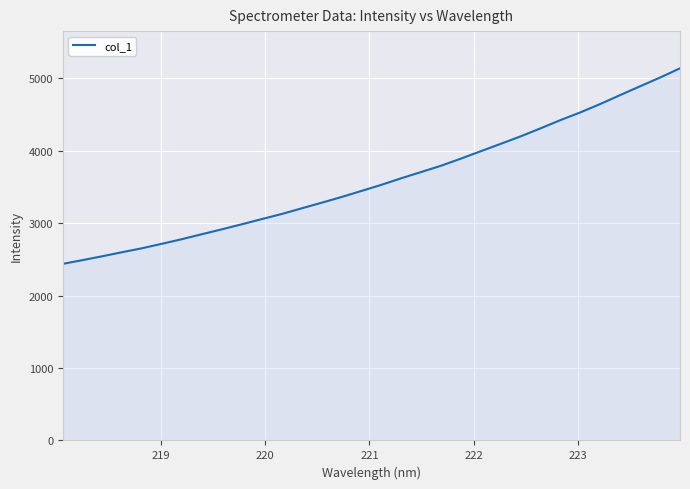

What is the smallest value displayed?

2439.0